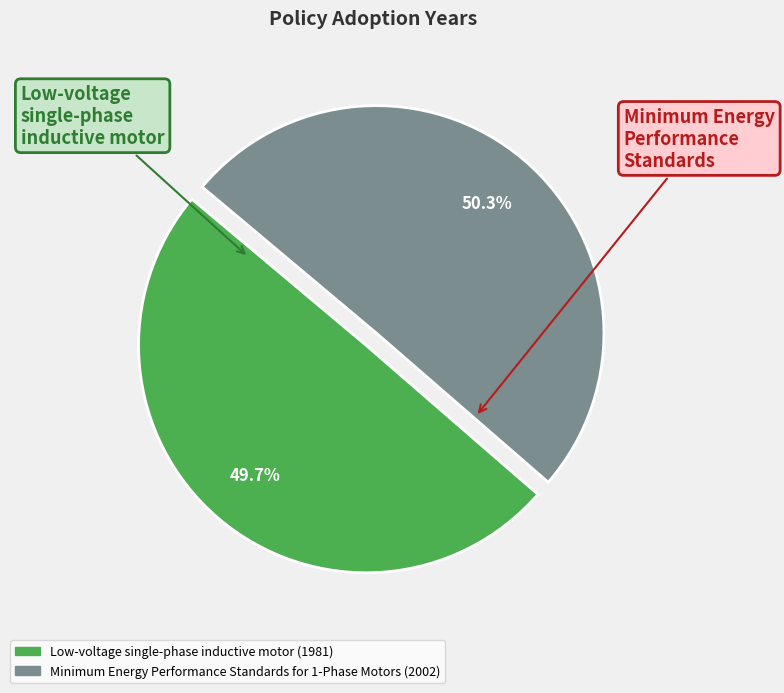

Combined, do Minimum Energy Performance Standards for 1-Phase Motors (2002) and Low-voltage single-phase inductive motor (1981) account for over 50%?

Yes